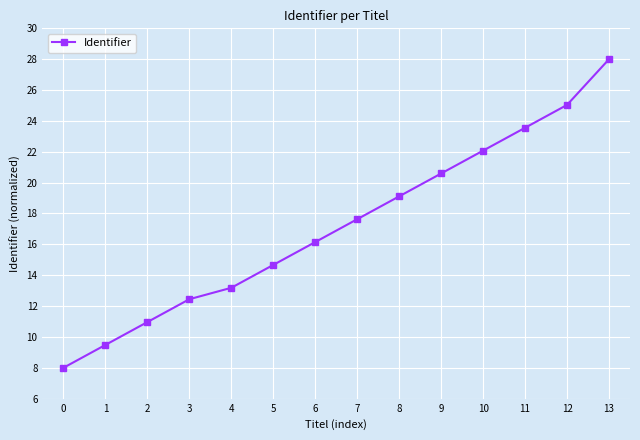

The value at 11 is 23.6. True or false?

True